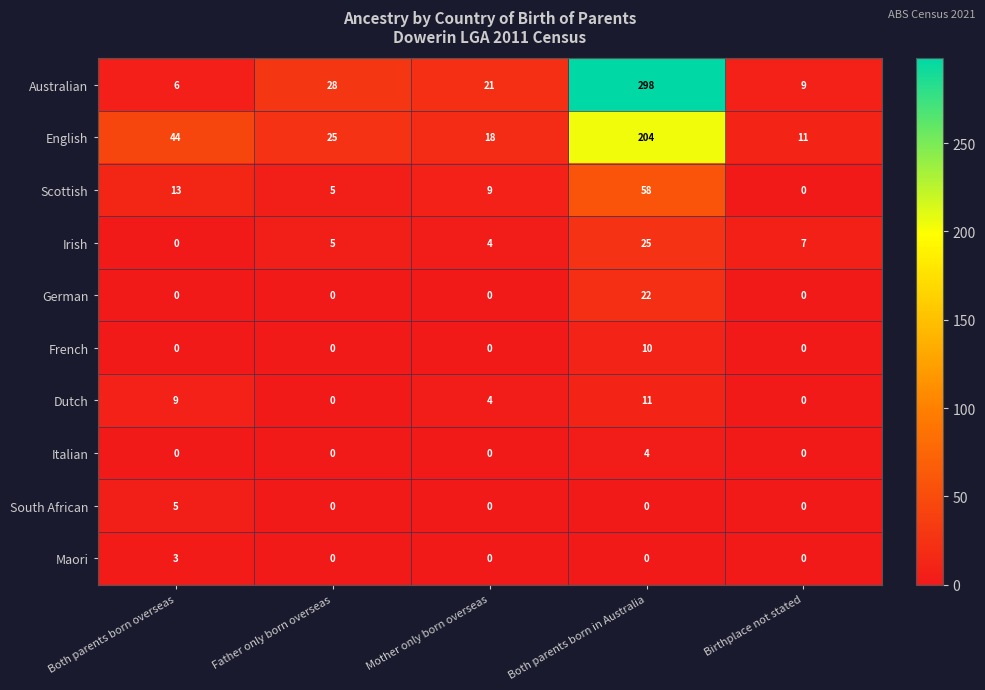

What is the maximum value shown in the chart?

298